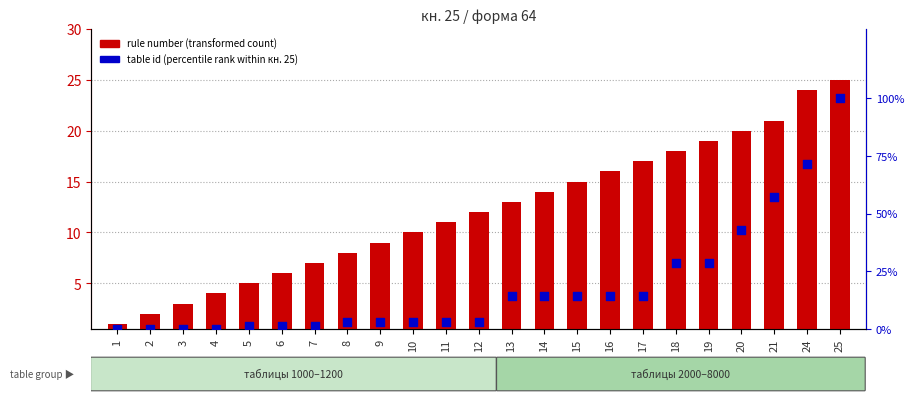

What is the change in value from 3 to 19?

+28.6